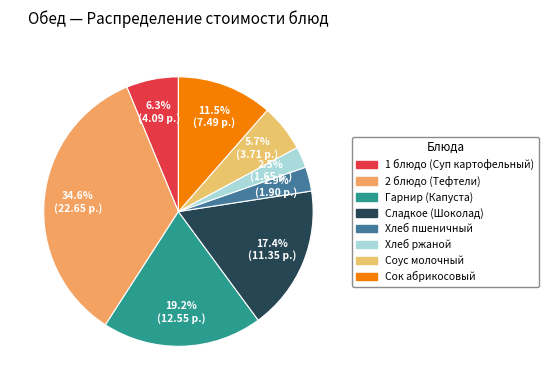

Which slice is the largest?

2 блюдо (Тефтели)